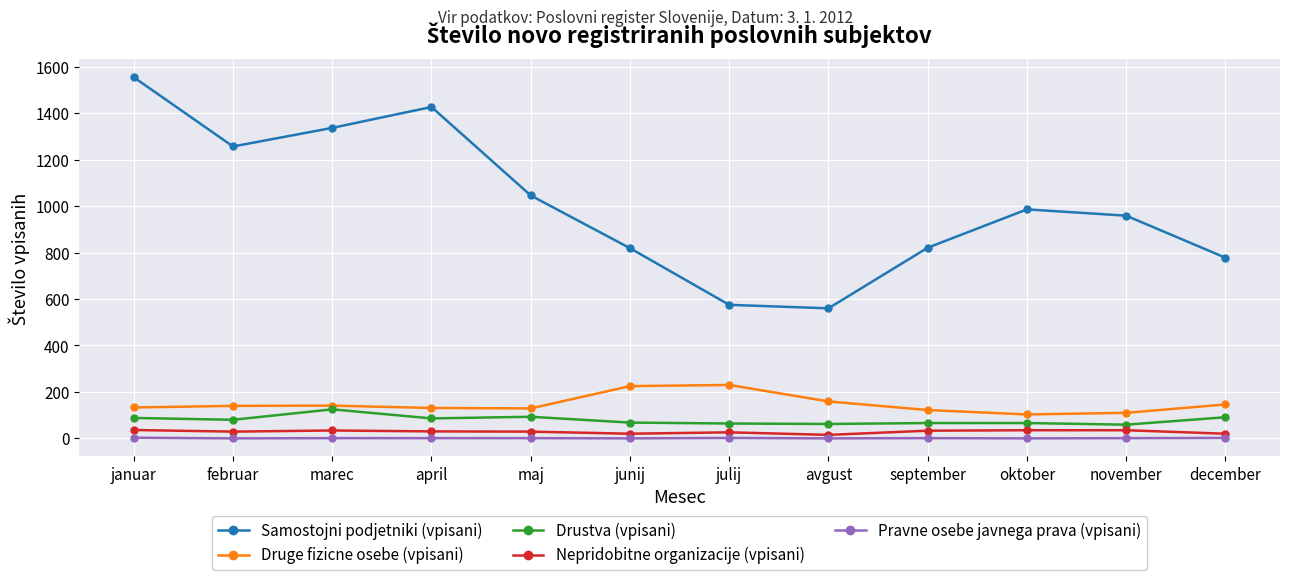

At which category is the sum across all series the highest?

januar